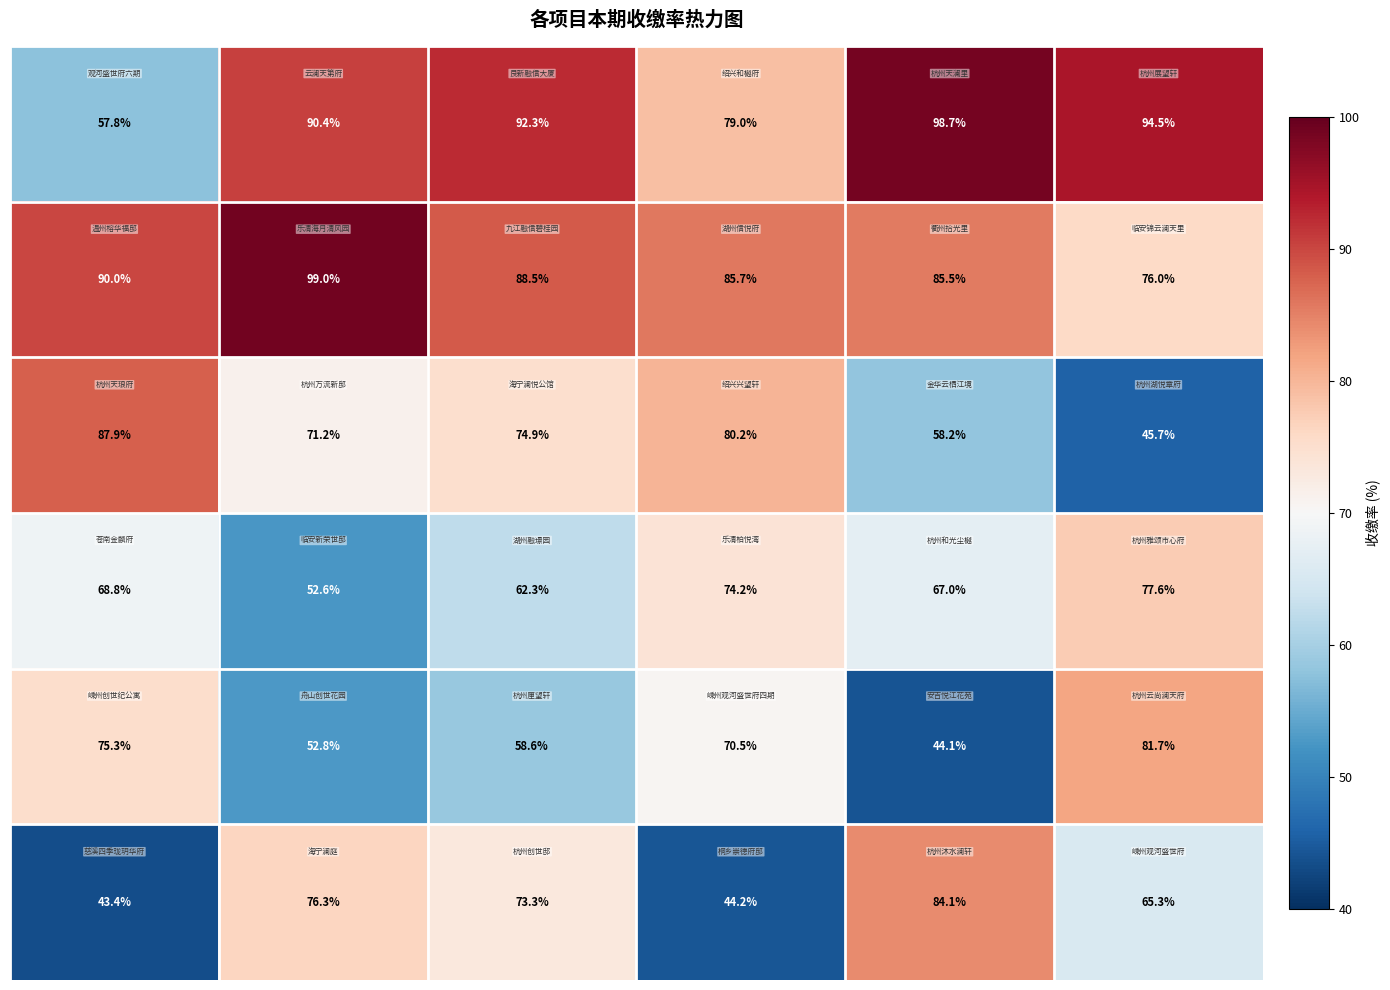

What is the greatest value displayed?

99.0